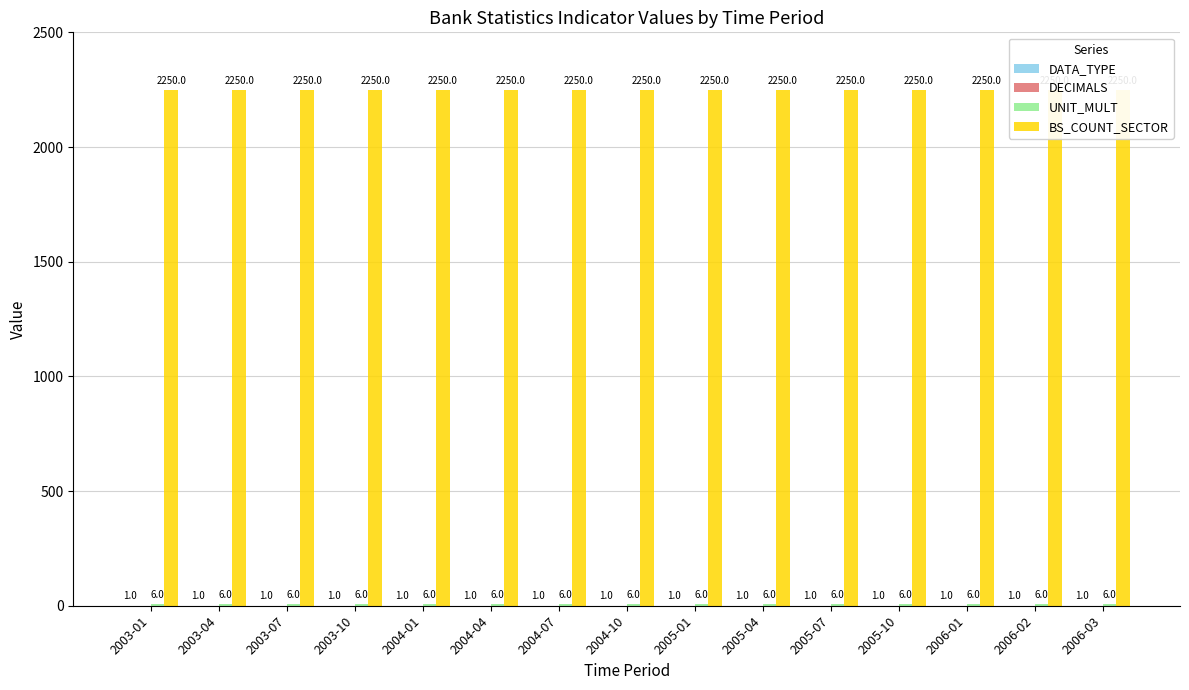

At which category is the sum across all series the highest?

2003-01